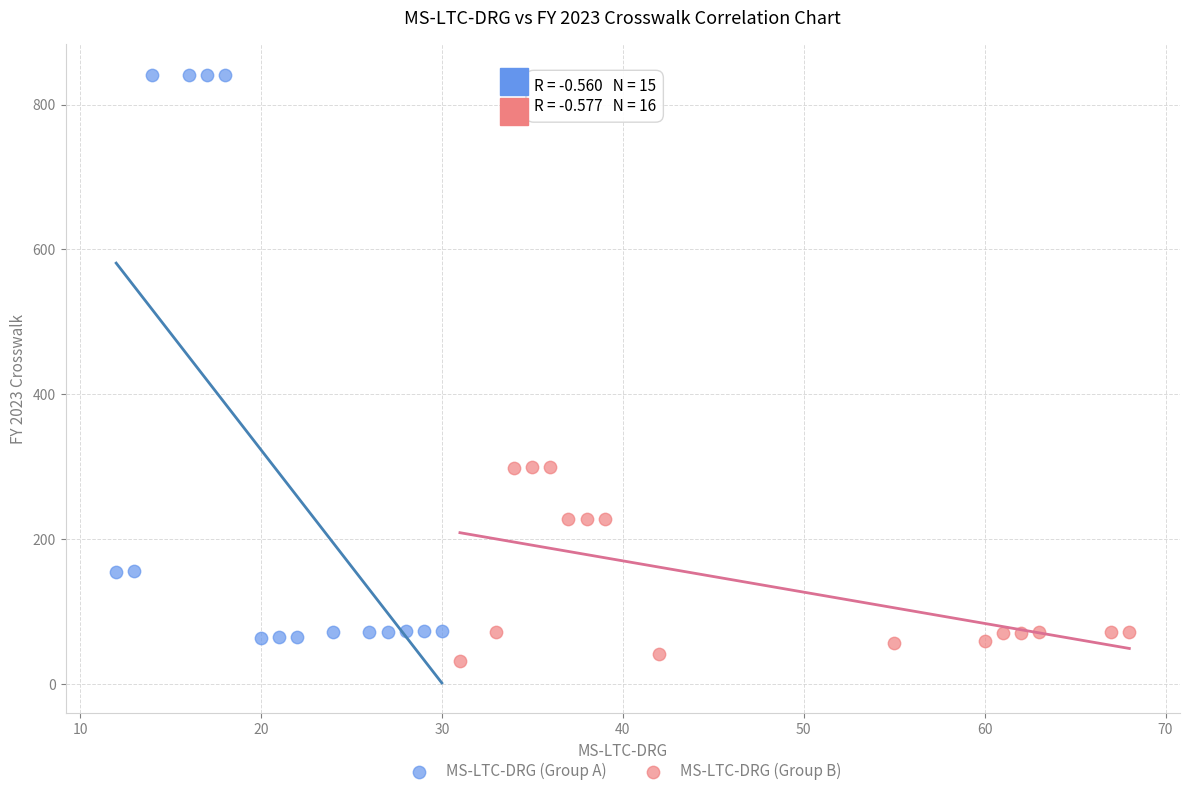

Which series reaches the maximum Y coordinate?

MS-LTC-DRG (Group A)